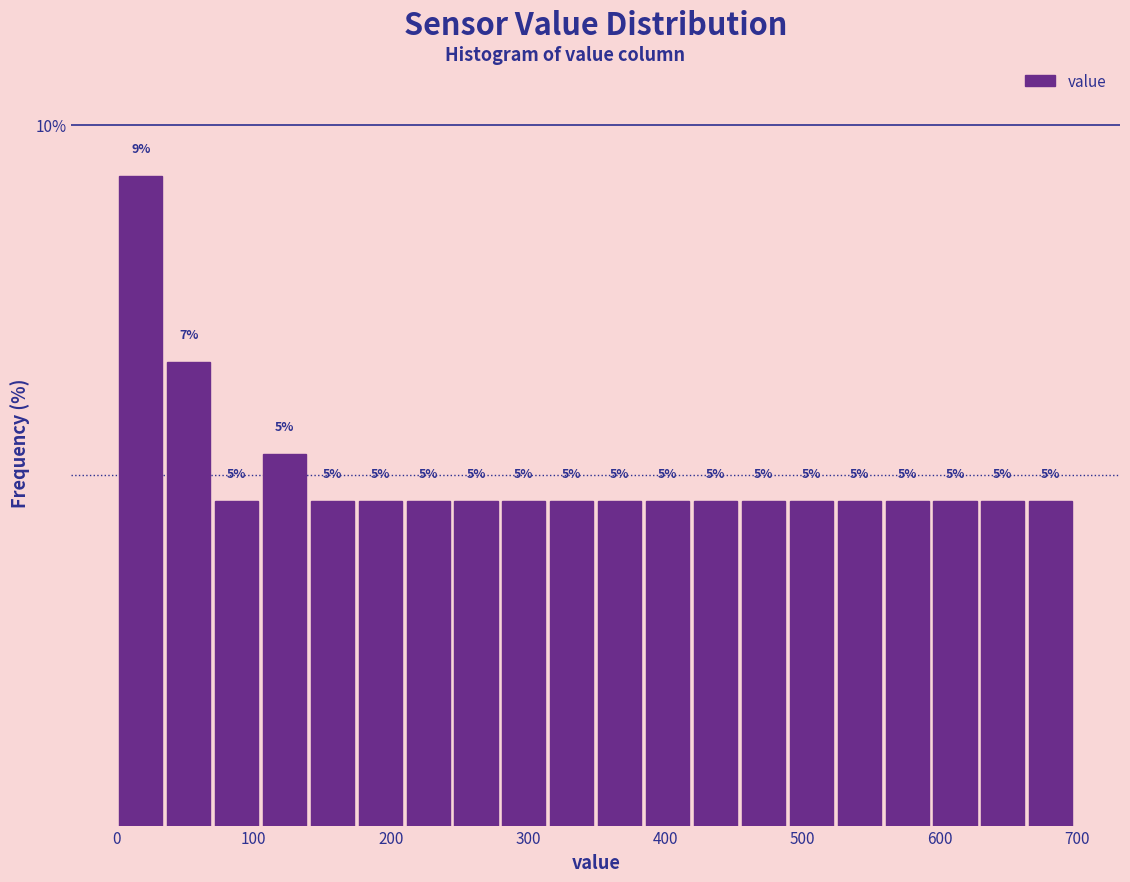

Around what value on the x-axis is the tallest bar? Give the approximate position of its centre, as read against the axis.

20